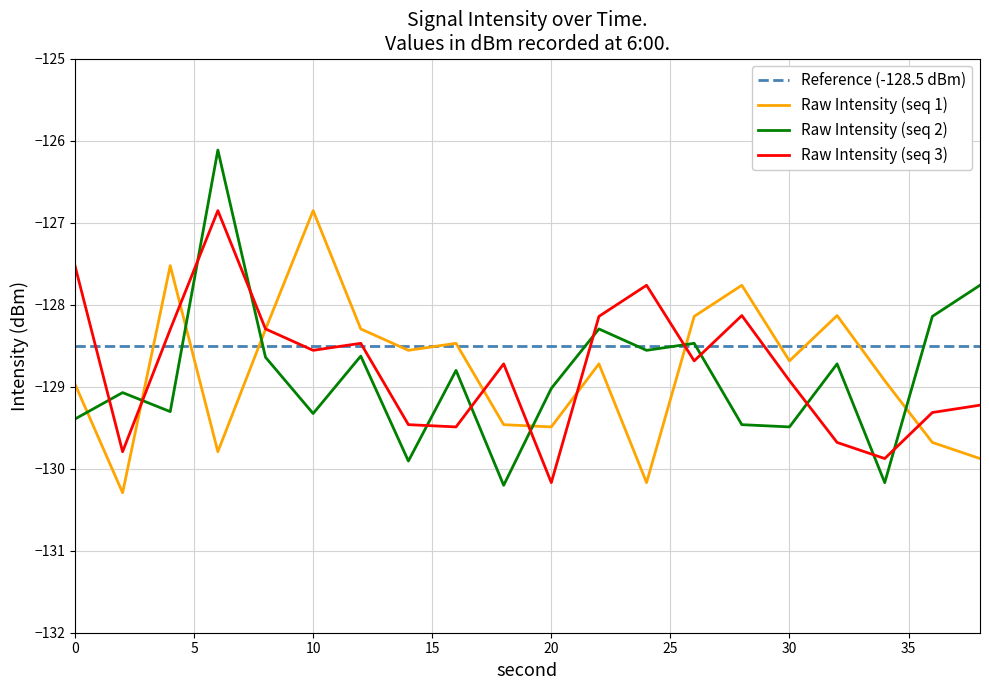

Which series has the largest range (max minus min)?

Raw Intensity (seq 2)